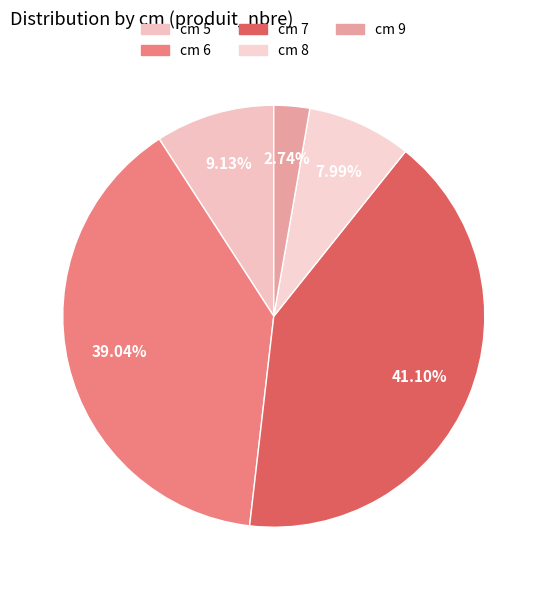

To the nearest percent, what is the difference between the largest and smallest slice percentages?

38%